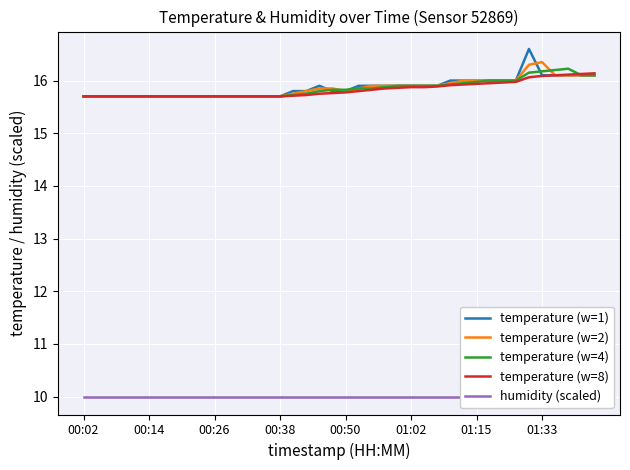

Is this an area chart (filled region under the line)?

No